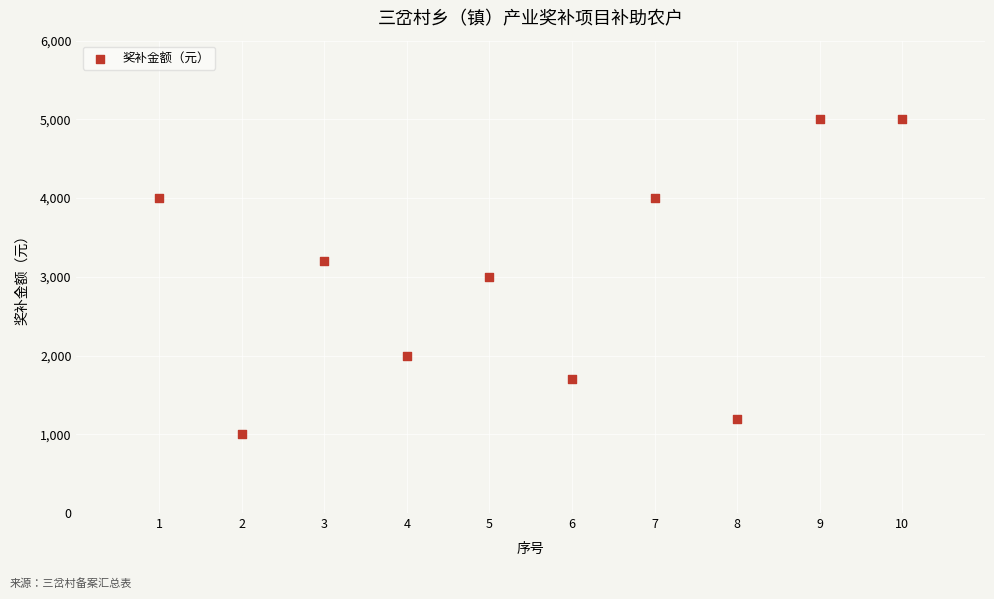

What is the range of Y values (max minus min)?

4000